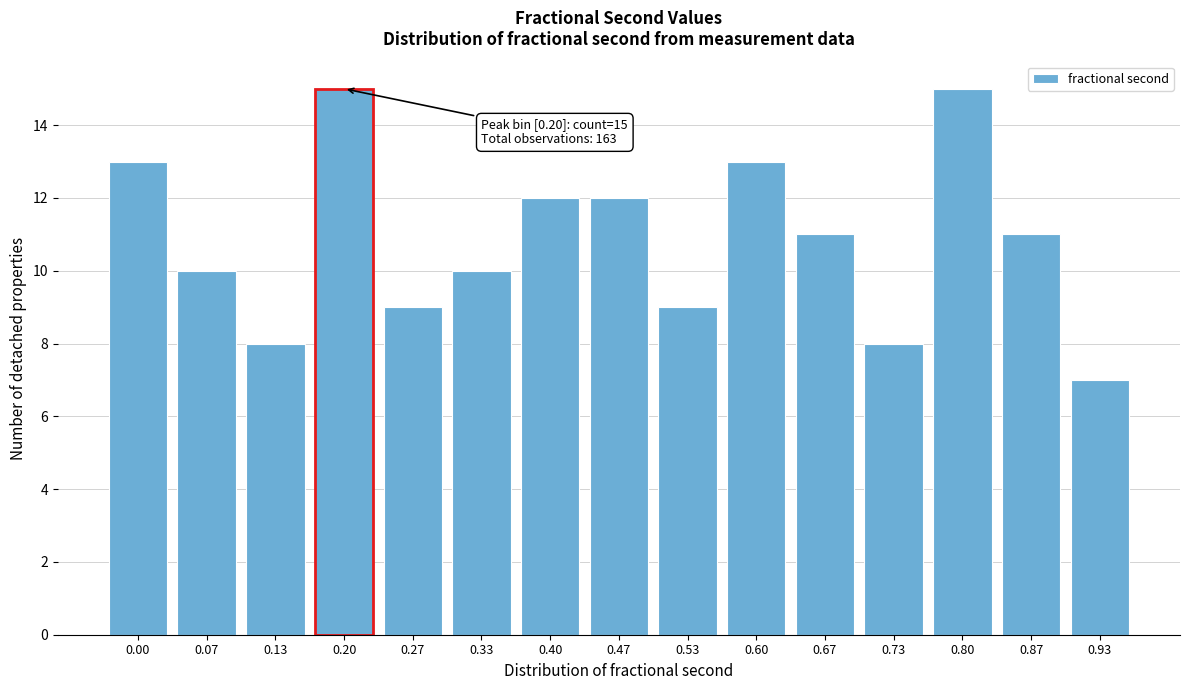

Reading left to right, list all the values displayed in this chart.

0.00=13	0.07=10	0.13=8	0.20=15	0.27=9	0.33=10	0.40=12	0.47=12	0.53=9	0.60=13	0.67=11	0.73=8	0.80=15	0.87=11	0.93=7